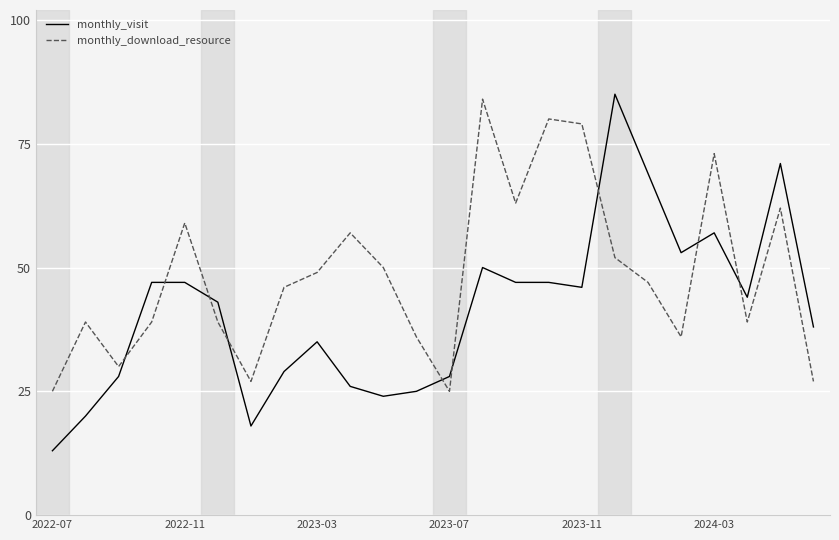

Which series has the widest spread of values?

monthly_visit